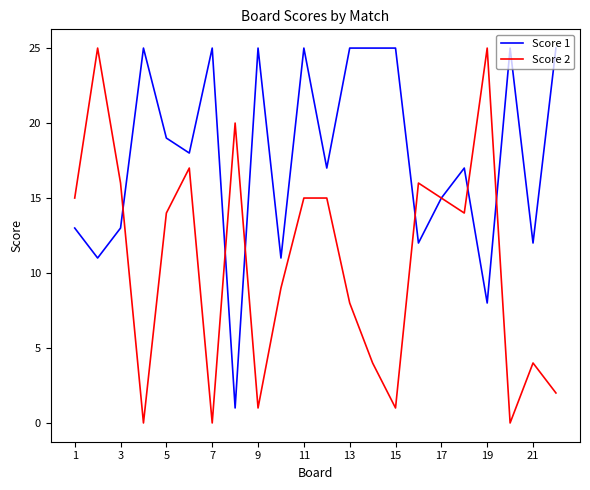

What is the sum of all Score 2 values?

236